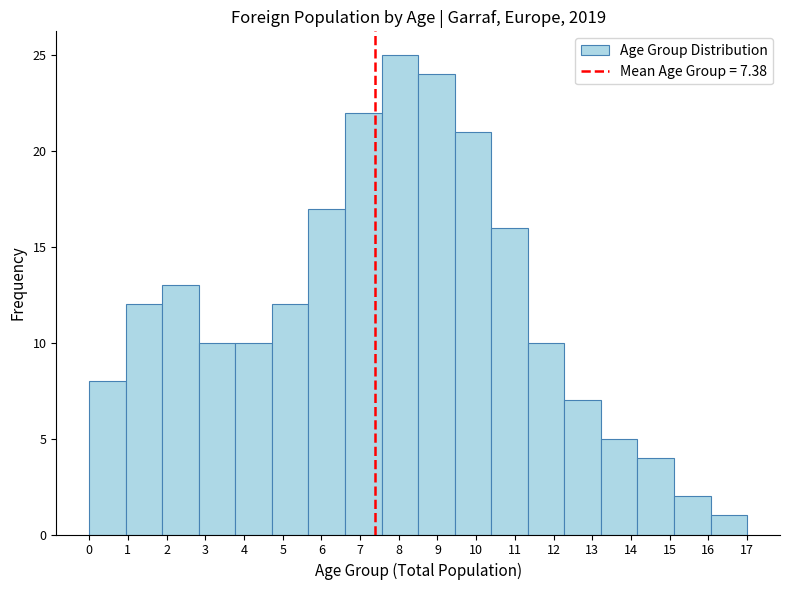

Reading left to right, transcribe this chart: for each bar, give the range it covers on the x-axis and its height. Neither the bar edges nor the heights are printed on the chart, so give them approximately, as read against the axes.

0.0 to 0.9: 8
0.9 to 1.9: 12
1.9 to 2.8: 13
2.8 to 3.8: 10
3.8 to 4.7: 10
4.7 to 5.7: 12
5.7 to 6.6: 17
6.6 to 7.6: 22
7.6 to 8.5: 25
8.5 to 9.4: 24
9.4 to 10.4: 21
10.4 to 11.3: 16
11.3 to 12.3: 10
12.3 to 13.2: 7
13.2 to 14.2: 5
14.2 to 15.1: 4
15.1 to 16.1: 2
16.1 to 17.0: 1